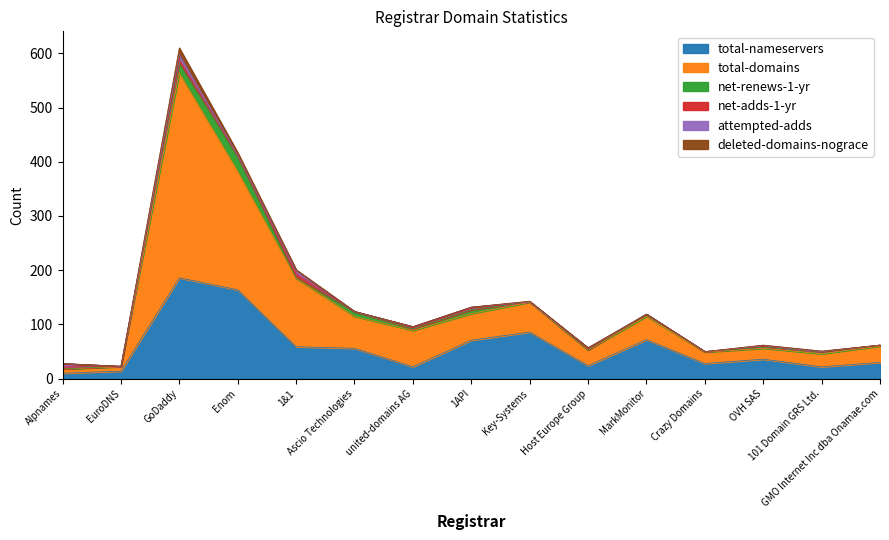

At which label is total-domains closest to 193?

Enom